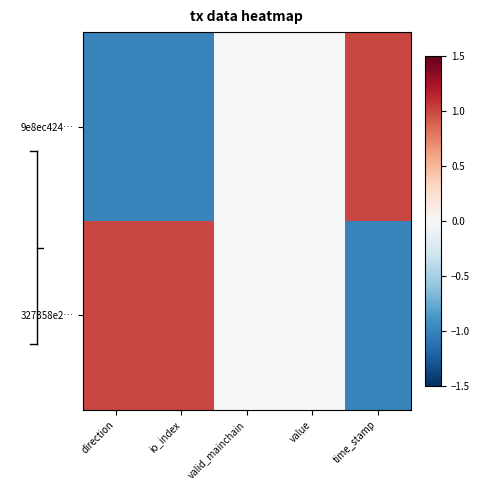

Reading left to right, extract all data points from this chart.

9e8ec424…: direction=-1	io_index=-1	valid_mainchain=0	value=0	time_stamp=1
327358e2…: direction=1	io_index=1	valid_mainchain=0	value=0	time_stamp=-1